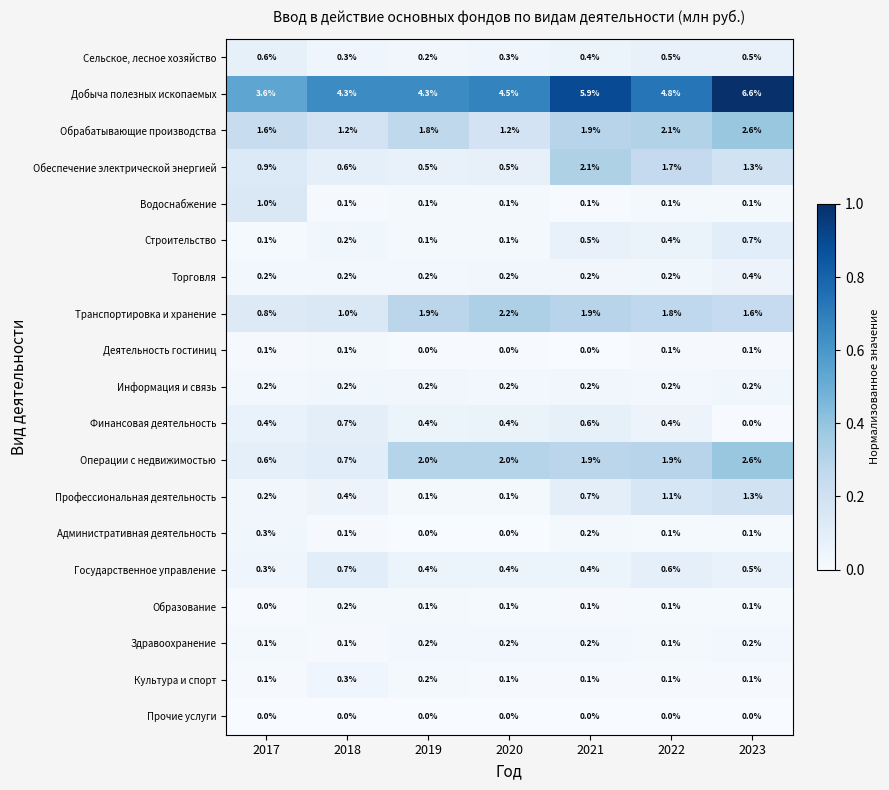

What is the maximum value for Государственное управление?

0.7